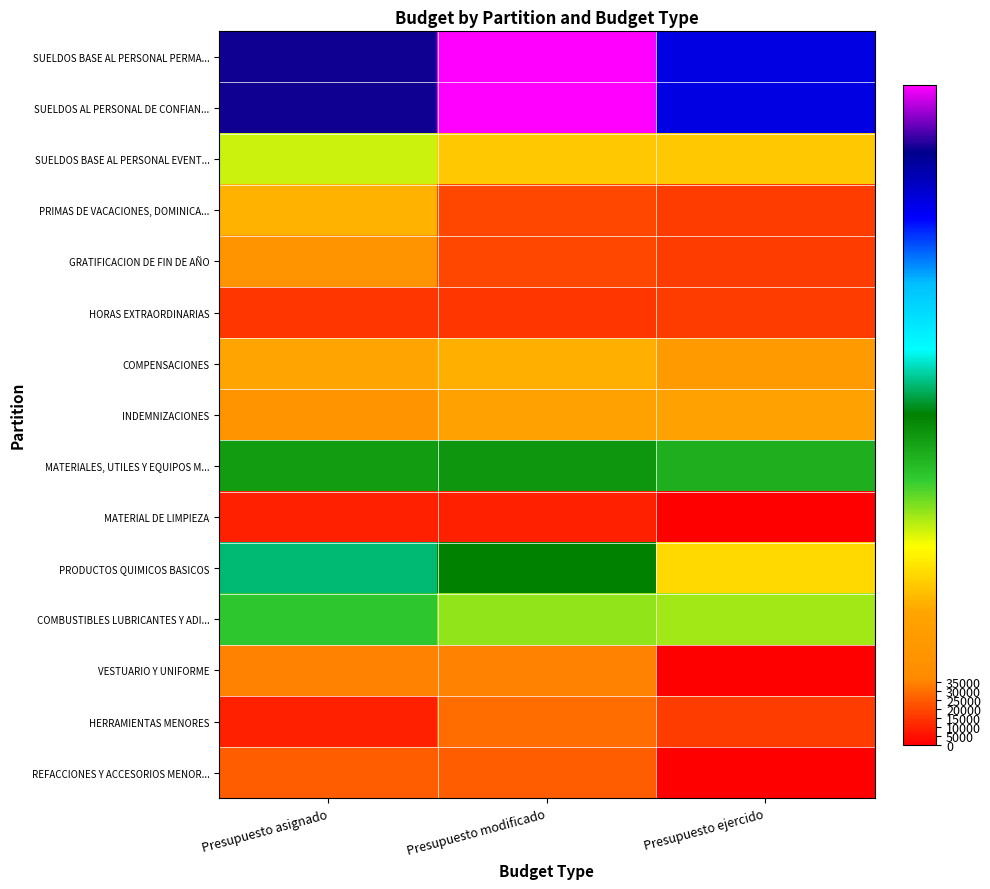

Reading left to right, what are all the values shown in this chart?

SUELDOS BASE AL PERSONAL PERMA...: Presupuesto asignado=331103.5	Presupuesto modificado=366103.5	Presupuesto ejercido=300398.3
SUELDOS AL PERSONAL DE CONFIAN...: Presupuesto asignado=331103.5	Presupuesto modificado=366103.5	Presupuesto ejercido=300398.3
SUELDOS BASE AL PERSONAL EVENT...: Presupuesto asignado=120000.0	Presupuesto modificado=88000.0	Presupuesto ejercido=87686.4
PRIMAS DE VACACIONES, DOMINICA...: Presupuesto asignado=80000.0	Presupuesto modificado=20000.0	Presupuesto ejercido=16258.3
GRATIFICACION DE FIN DE AÑO: Presupuesto asignado=50000.0	Presupuesto modificado=20000.0	Presupuesto ejercido=16258.3
HORAS EXTRAORDINARIAS: Presupuesto asignado=15000.0	Presupuesto modificado=15000.0	Presupuesto ejercido=15945.9
COMPENSACIONES: Presupuesto asignado=72000.0	Presupuesto modificado=78000.0	Presupuesto ejercido=60000.0
INDEMNIZACIONES: Presupuesto asignado=50000.0	Presupuesto modificado=68000.0	Presupuesto ejercido=67274.4
MATERIALES, UTILES Y EQUIPOS M...: Presupuesto asignado=170000.0	Presupuesto modificado=173000.0	Presupuesto ejercido=161049.8
MATERIAL DE LIMPIEZA: Presupuesto asignado=10000.0	Presupuesto modificado=10000.0	Presupuesto ejercido=0.0
PRODUCTOS QUIMICOS BASICOS: Presupuesto asignado=200000.0	Presupuesto modificado=182000.0	Presupuesto ejercido=95654.3
COMBUSTIBLES LUBRICANTES Y ADI...: Presupuesto asignado=150000.0	Presupuesto modificado=130000.0	Presupuesto ejercido=126132.0
VESTUARIO Y UNIFORME: Presupuesto asignado=34999.9	Presupuesto modificado=34999.9	Presupuesto ejercido=0.0
HERRAMIENTAS MENORES: Presupuesto asignado=10000.0	Presupuesto modificado=30000.0	Presupuesto ejercido=17004.2
REFACCIONES Y ACCESORIOS MENOR...: Presupuesto asignado=25000.0	Presupuesto modificado=25000.0	Presupuesto ejercido=0.0